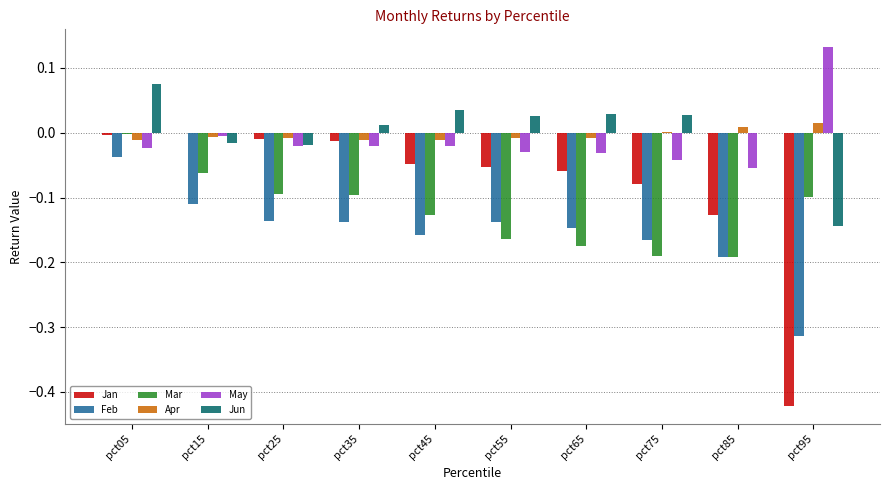

What is the sum of all Jan values?

-0.8